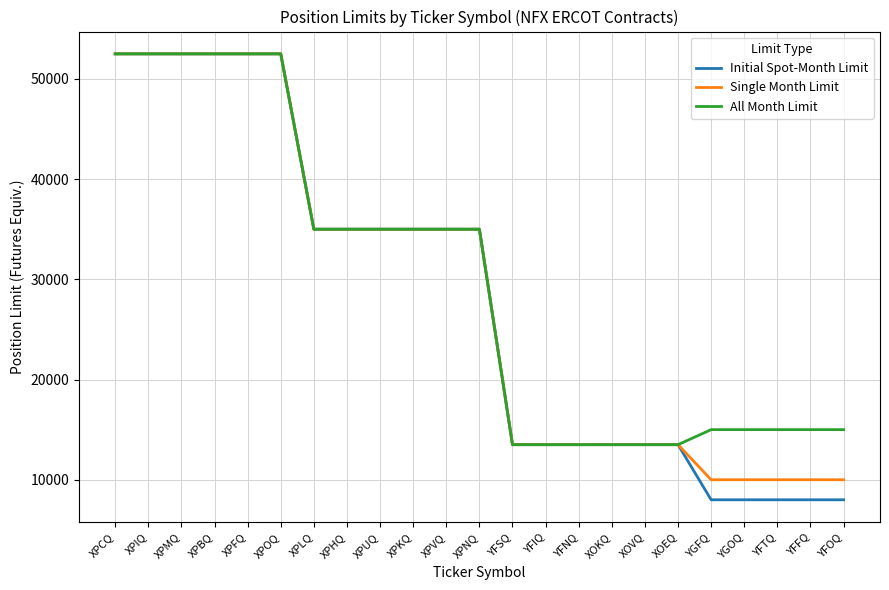

What is the minimum value for Initial Spot-Month Limit?

8000